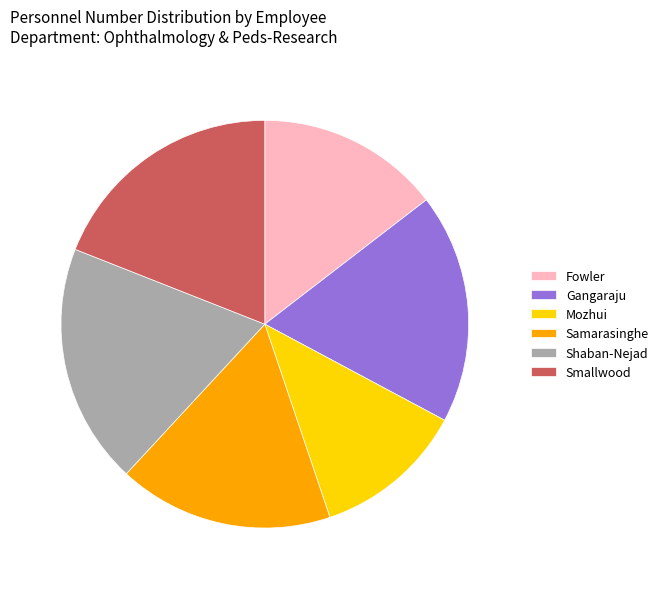

What is the ratio of the value at Fowler to the value at Shaban-Nejad?

0.8